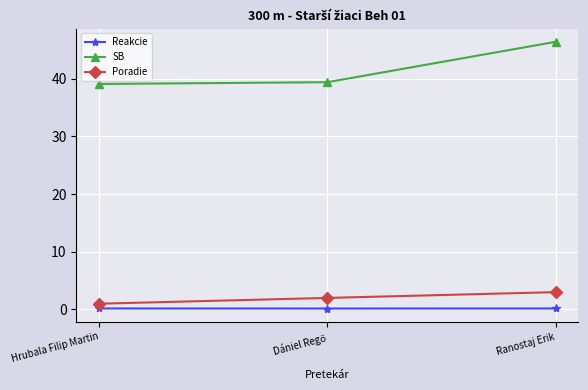

What is the label of the 3rd point from the left?

Ranostaj Erik